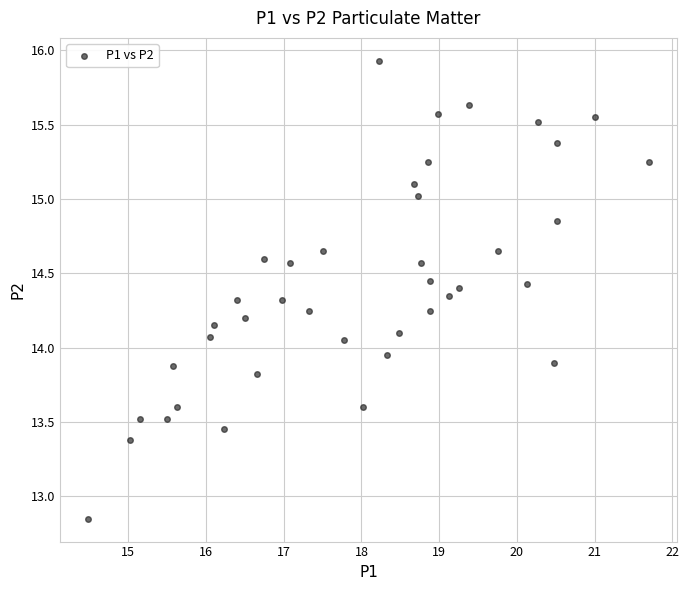

What is the range of X values (max minus min)?

7.2